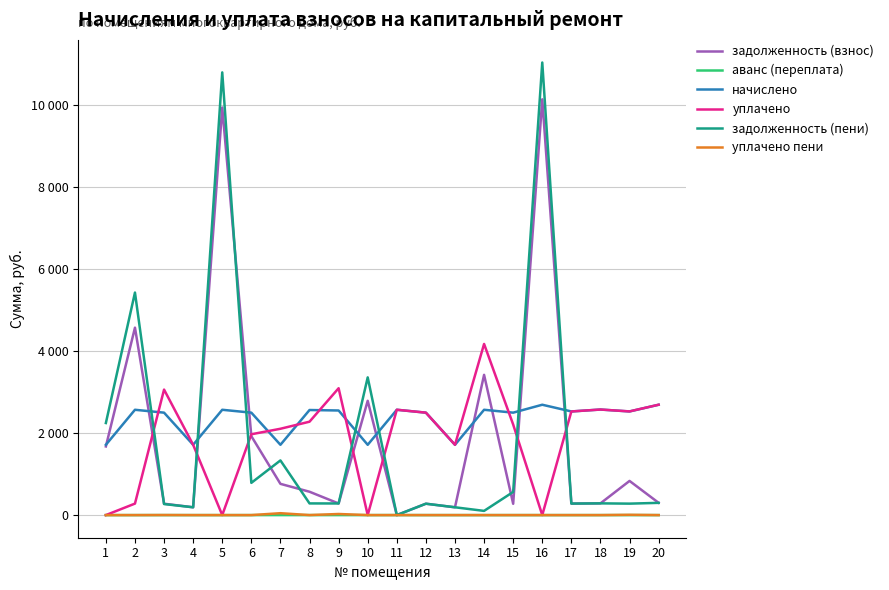

List the series in order of their peak value, lowest first.

аванс (переплата), уплачено пени, начислено, уплачено, задолженность (взнос), задолженность (пени)